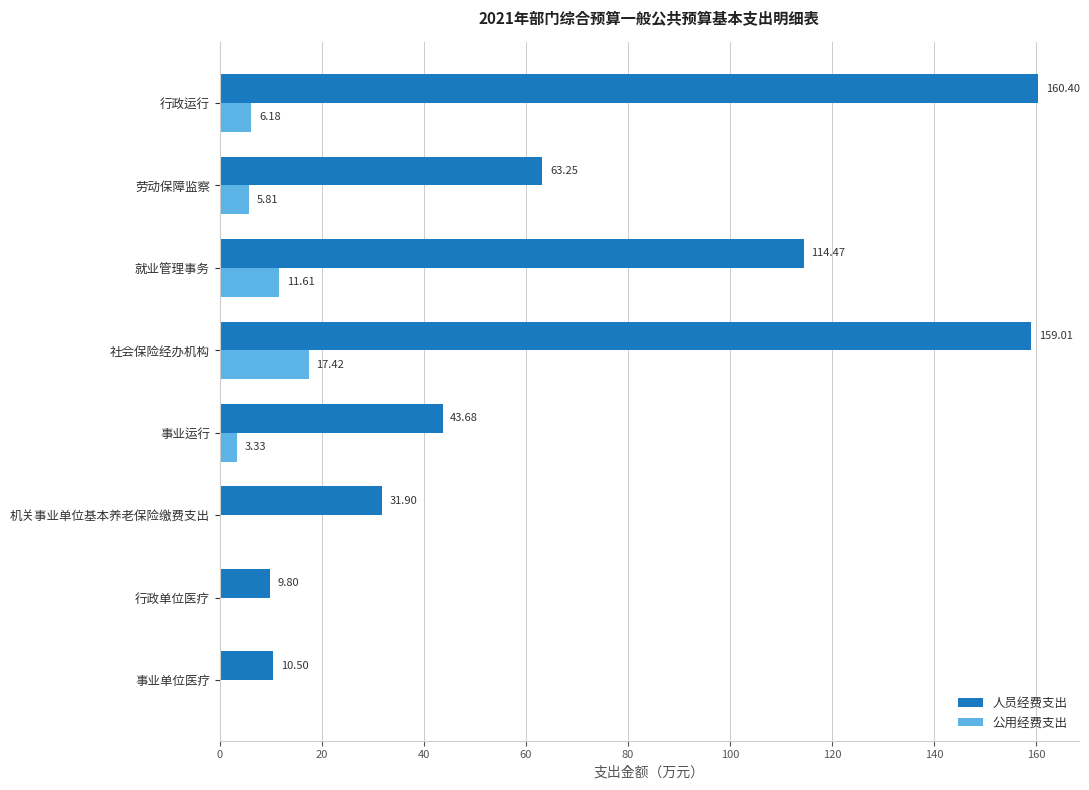

At which category is the sum across all series the highest?

社会保险经办机构